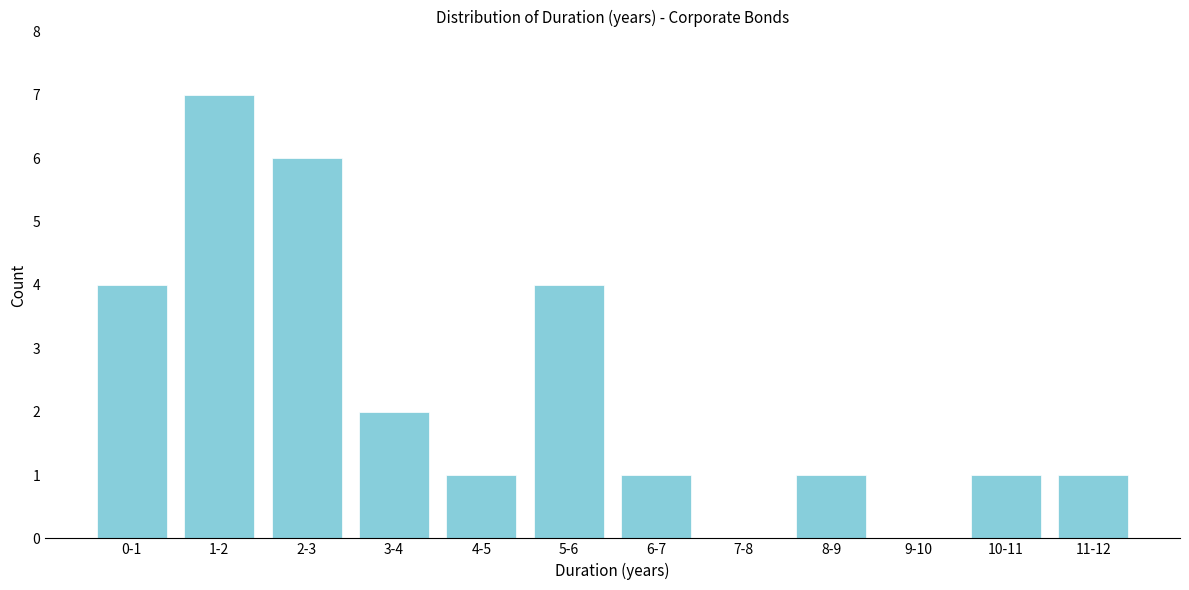

Reading left to right, what are all the values shown in this chart?

0-1=4	1-2=7	2-3=6	3-4=2	4-5=1	5-6=4	6-7=1	7-8=0	8-9=1	9-10=0	10-11=1	11-12=1